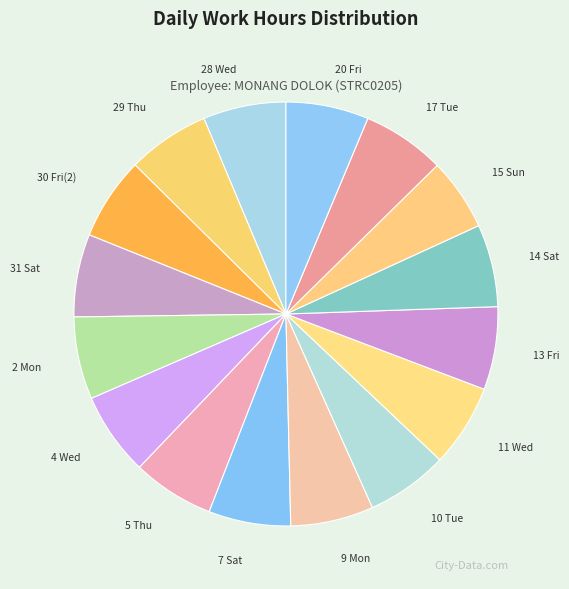

Is the sum of 4 Wed and 31 Sat greater than half?

No